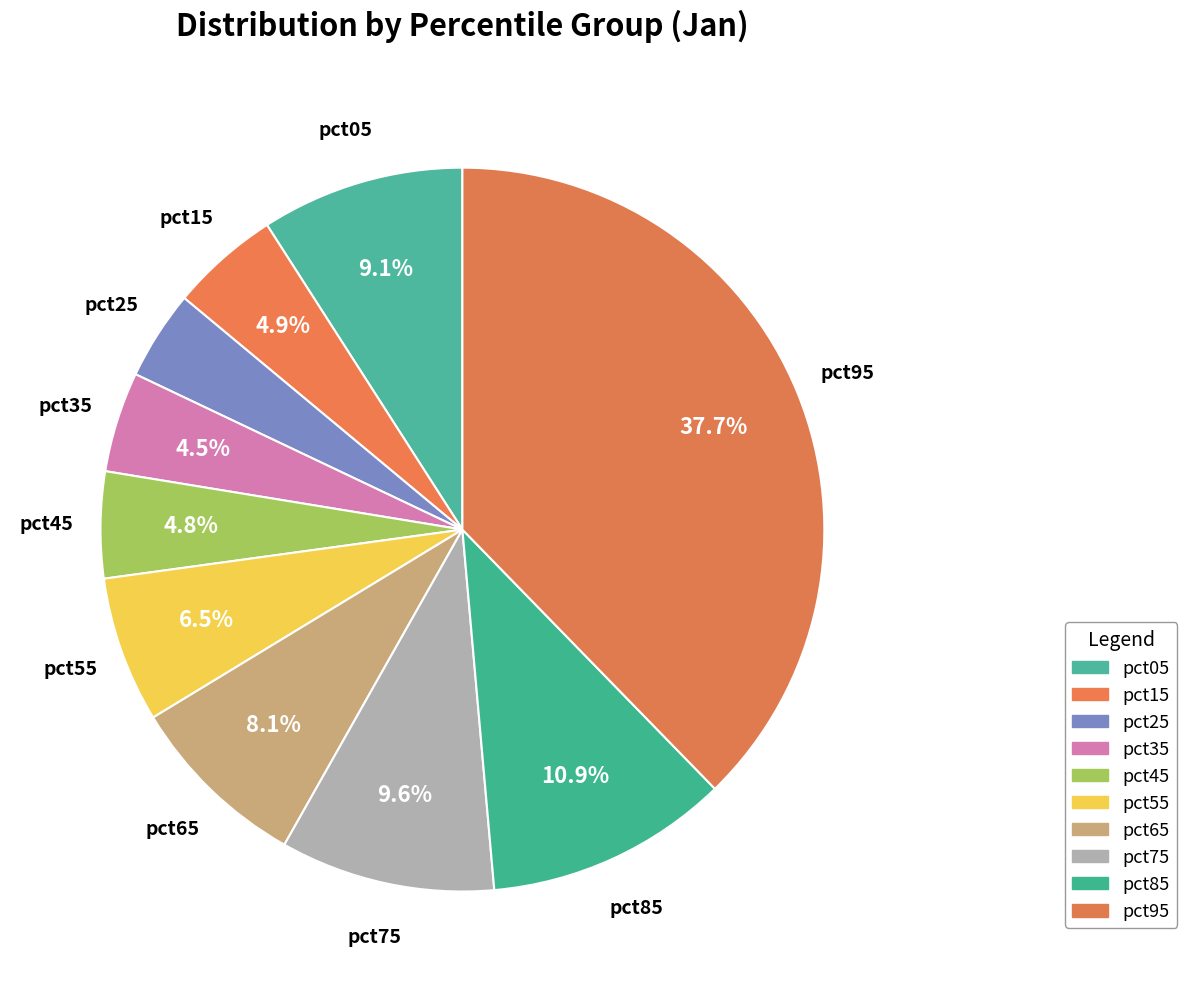

How many segments does this pie chart have?

10